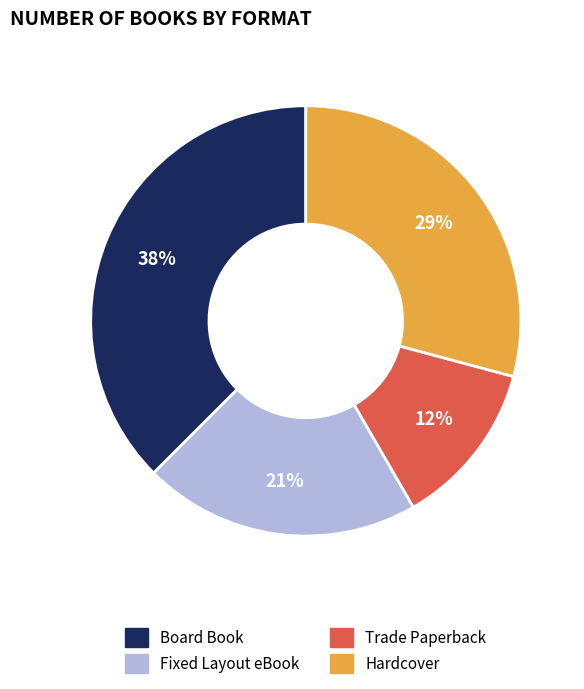

What is the ratio of the value at Board Book to the value at Hardcover?

1.3